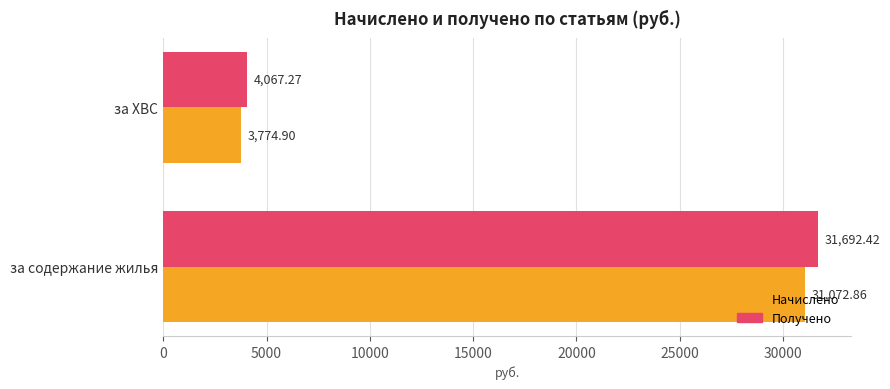

Between за содержание жилья and за ХВС, which series saw the biggest shift?

Получено